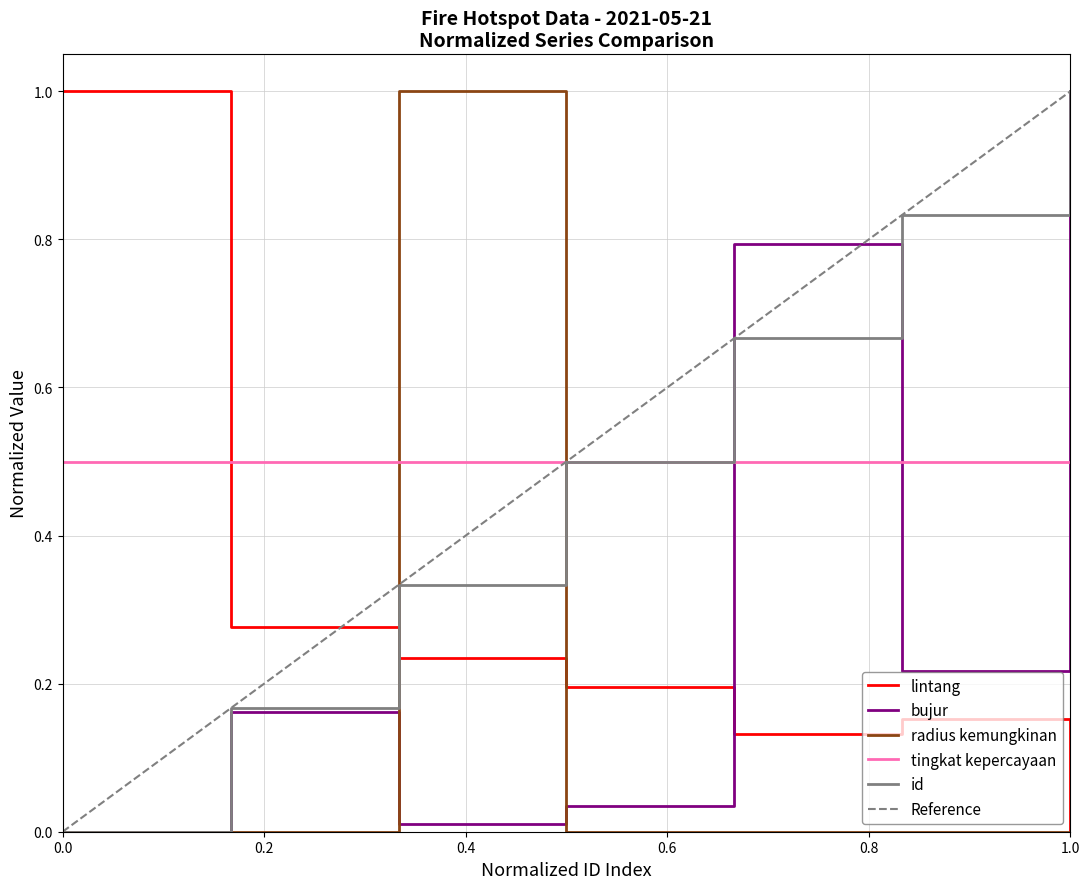

At how many categories does at least one series exceed 0?

7